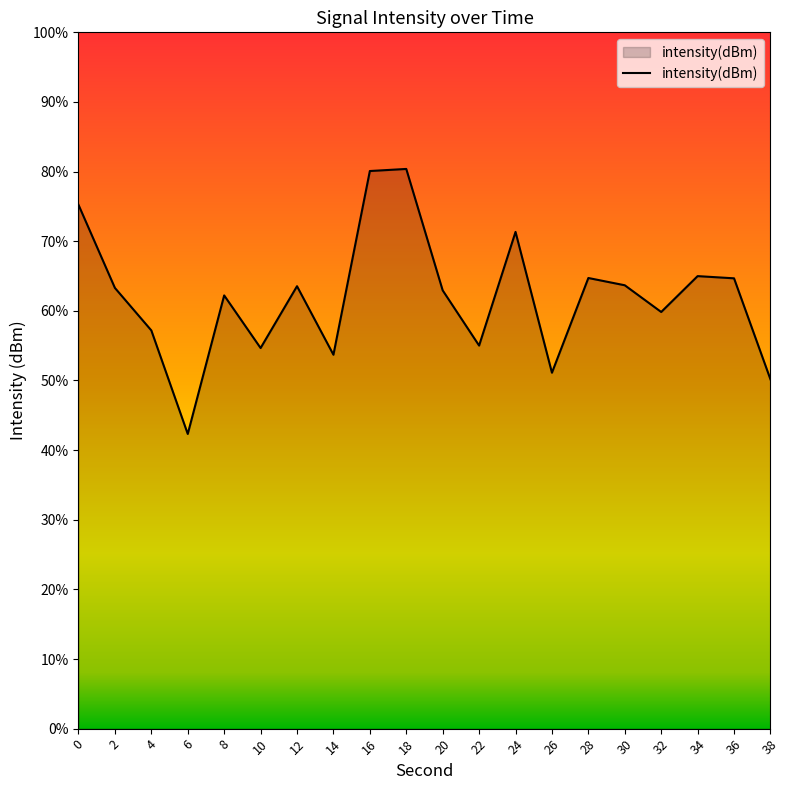

Which has a higher value, 6 or 24?

24